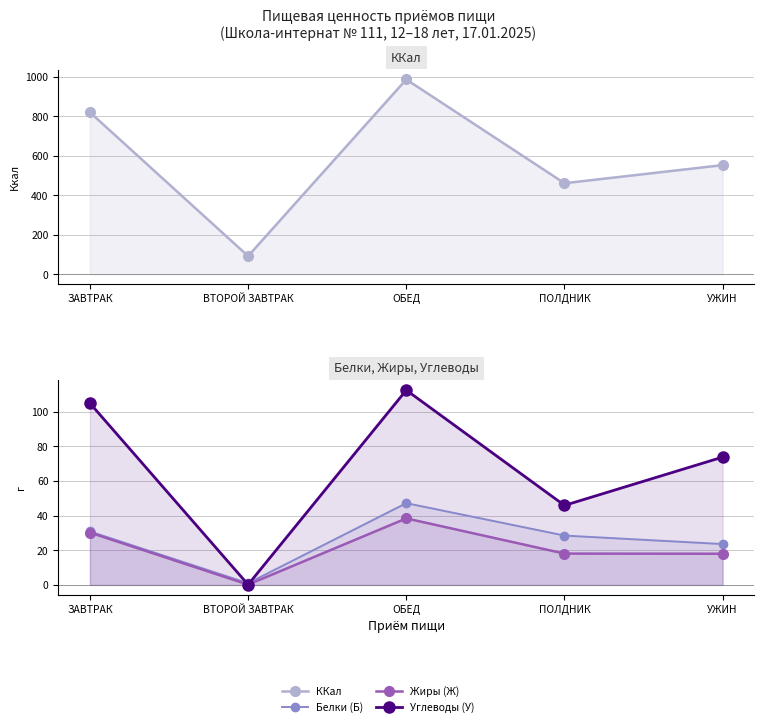

What are all the series names shown in the legend?

ККал, Белки (Б), Жиры (Ж), Углеводы (У)